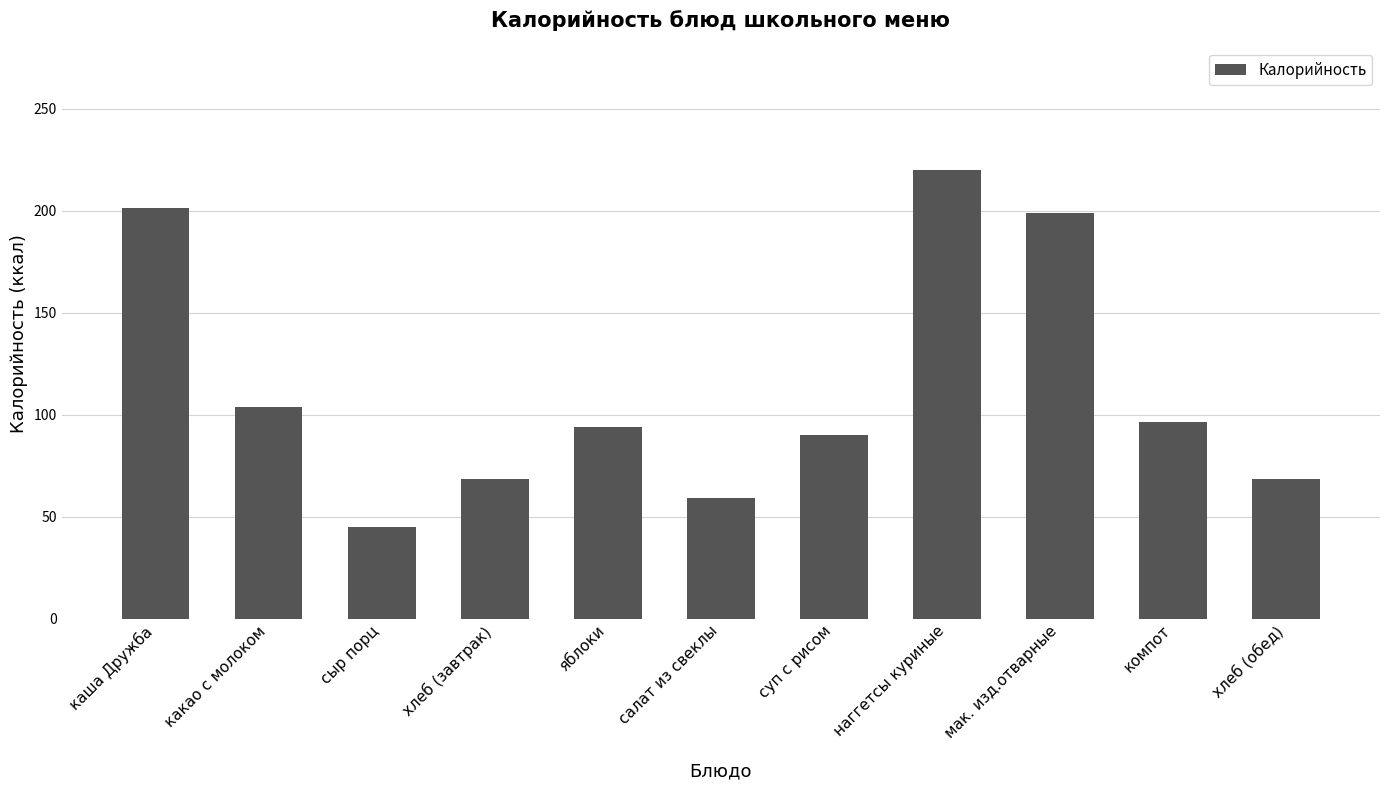

Approximately how many times larger is the value at наггетсы куриные compared to яблоки?

2.3